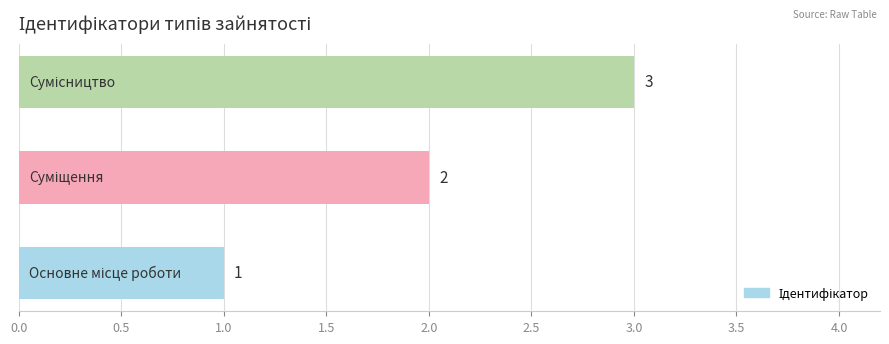

How many values are between 1 and 3?

3